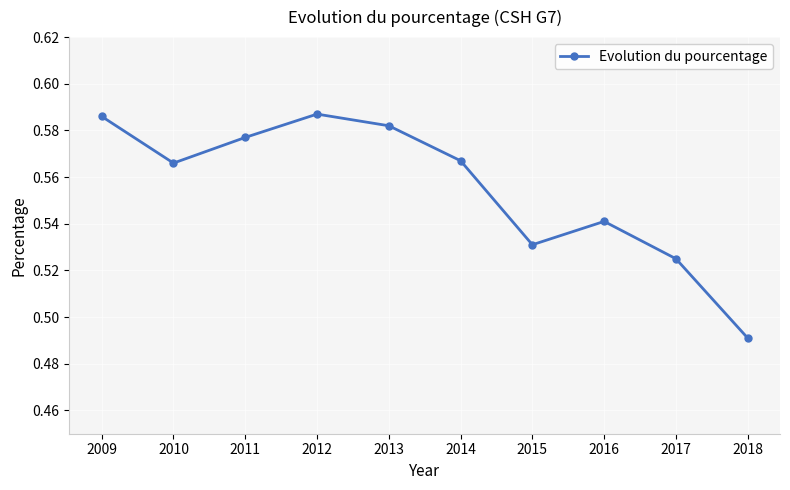

What is the sum of all values?

5.6